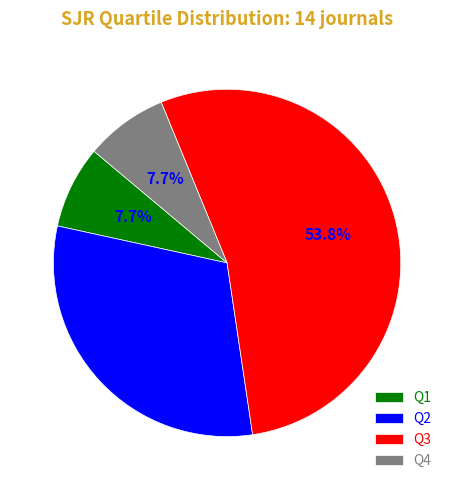

Which has a higher value, Q2 or Q4?

Q2